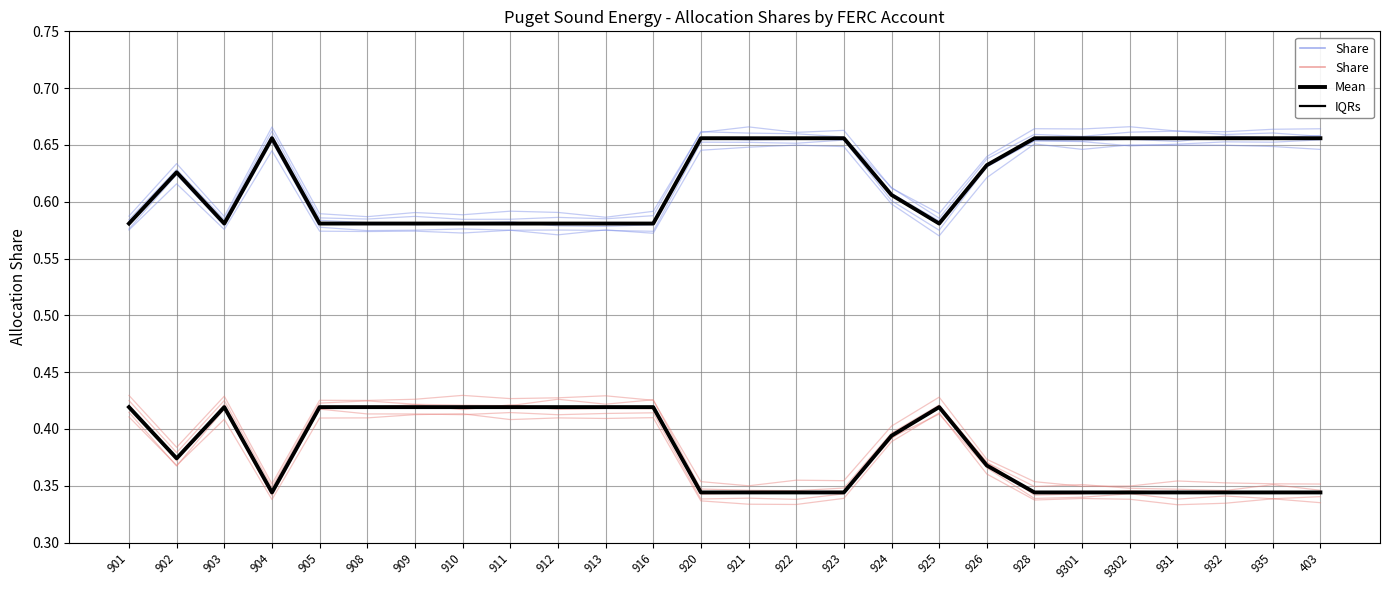

Between 912 and 916, which series saw the biggest shift?

Share (Allocated Electric / Common)